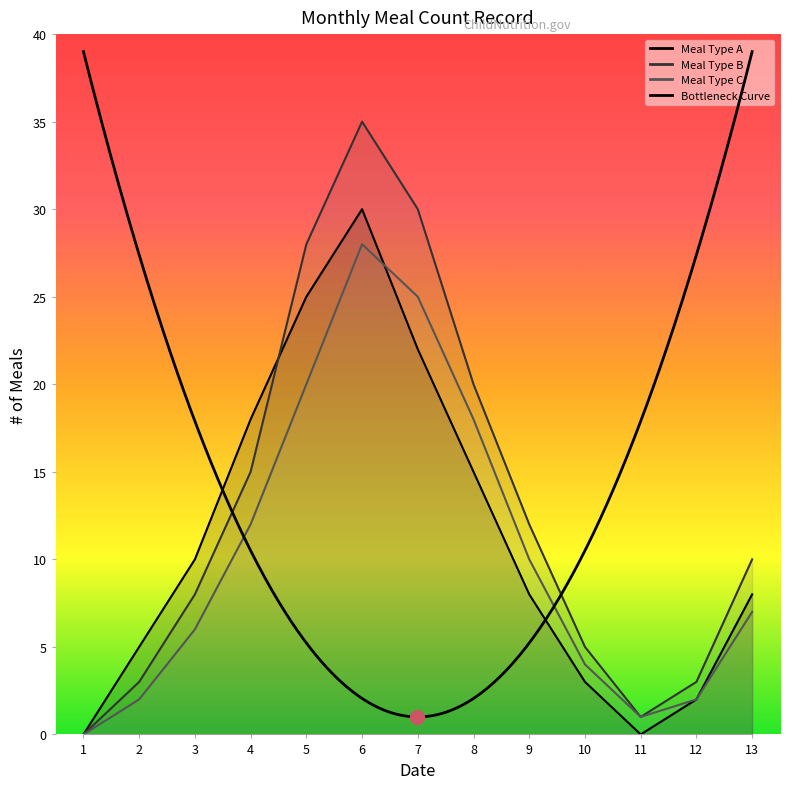

Which series has the widest spread of values?

Meal Type B